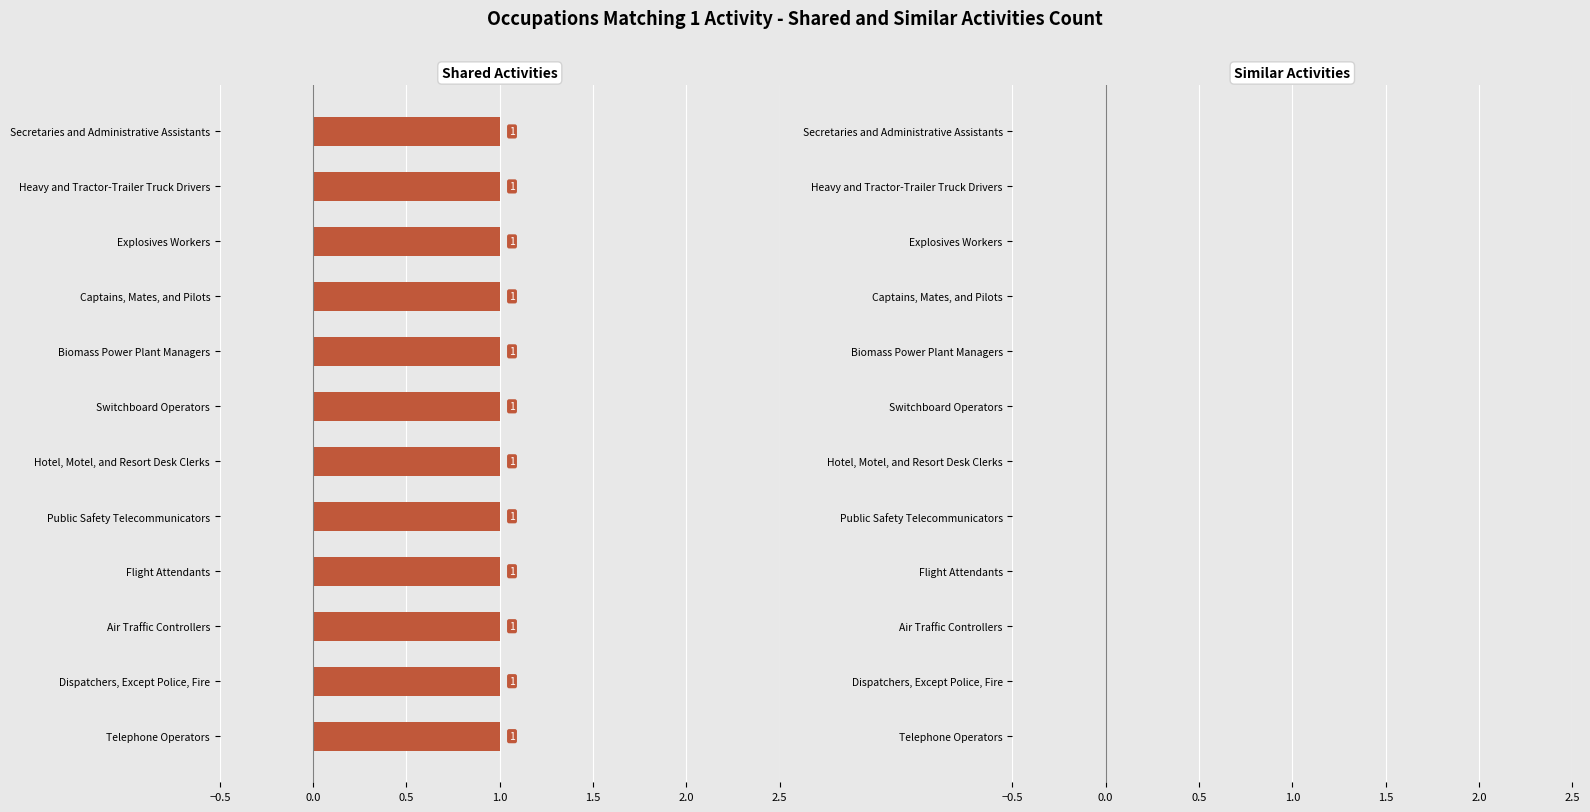

What is the maximum value for Shared Activities?

1